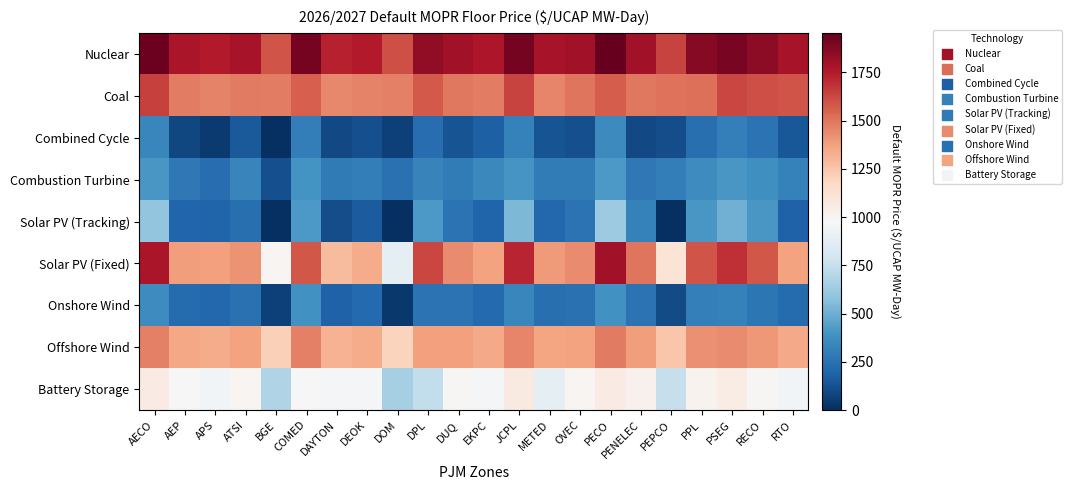

Count the number of data series in this chart.

9